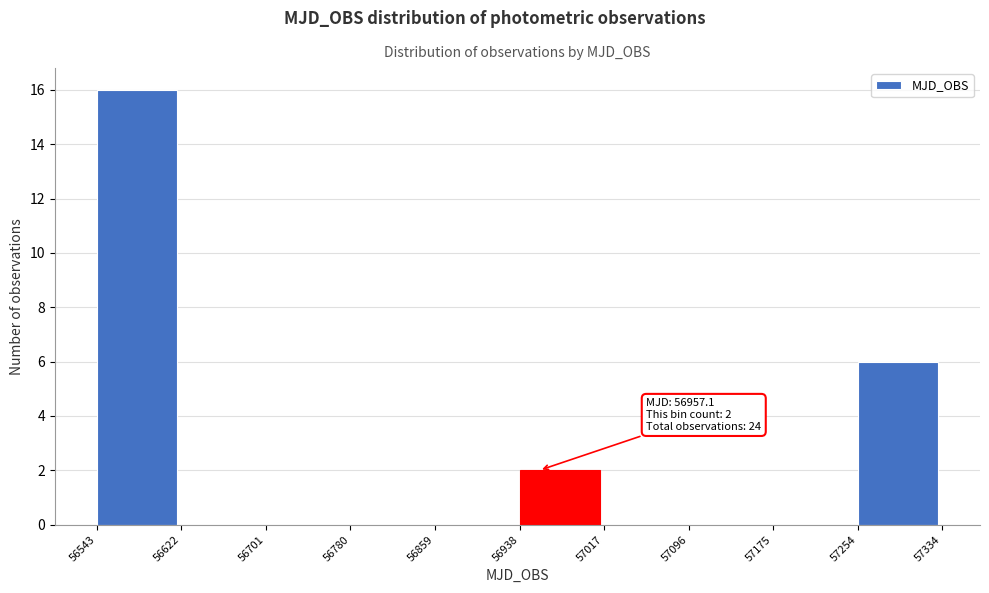

Over which range of the x-axis is the bar tallest?

56543 to 56622